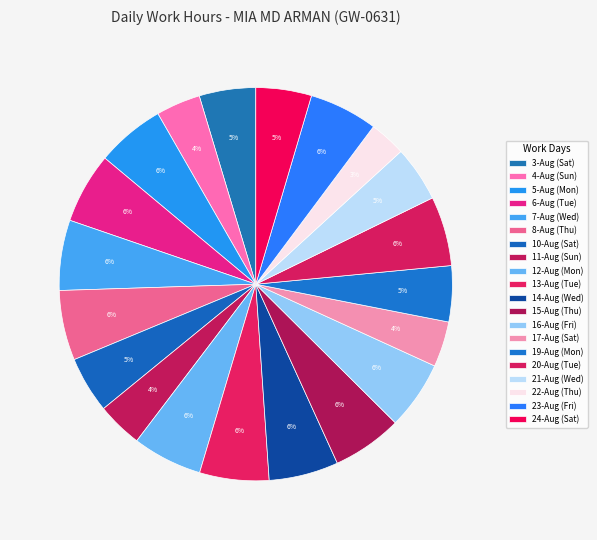

Count the number of slices in the pie.

20